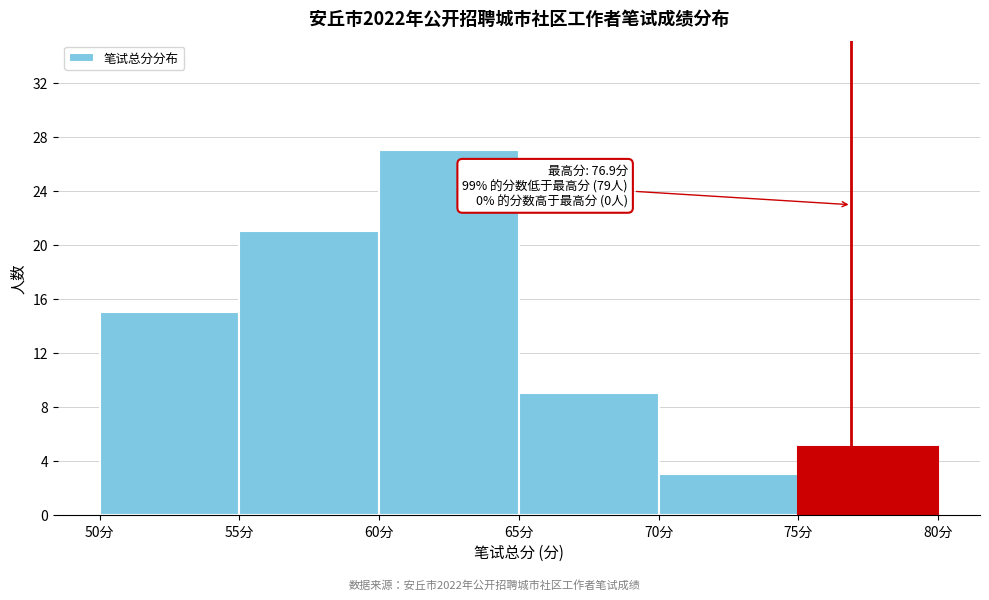

Over which range of the x-axis is the bar tallest?

60 to 65